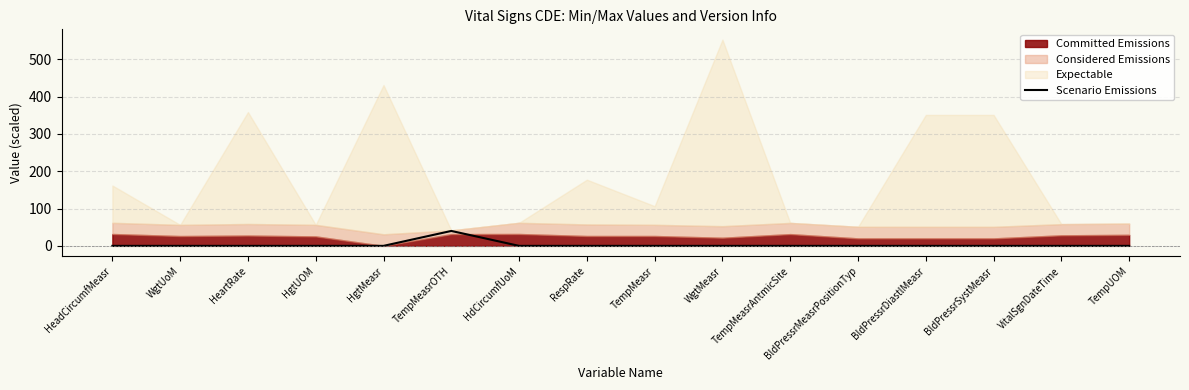

What position from the left is TempMeasr?

9